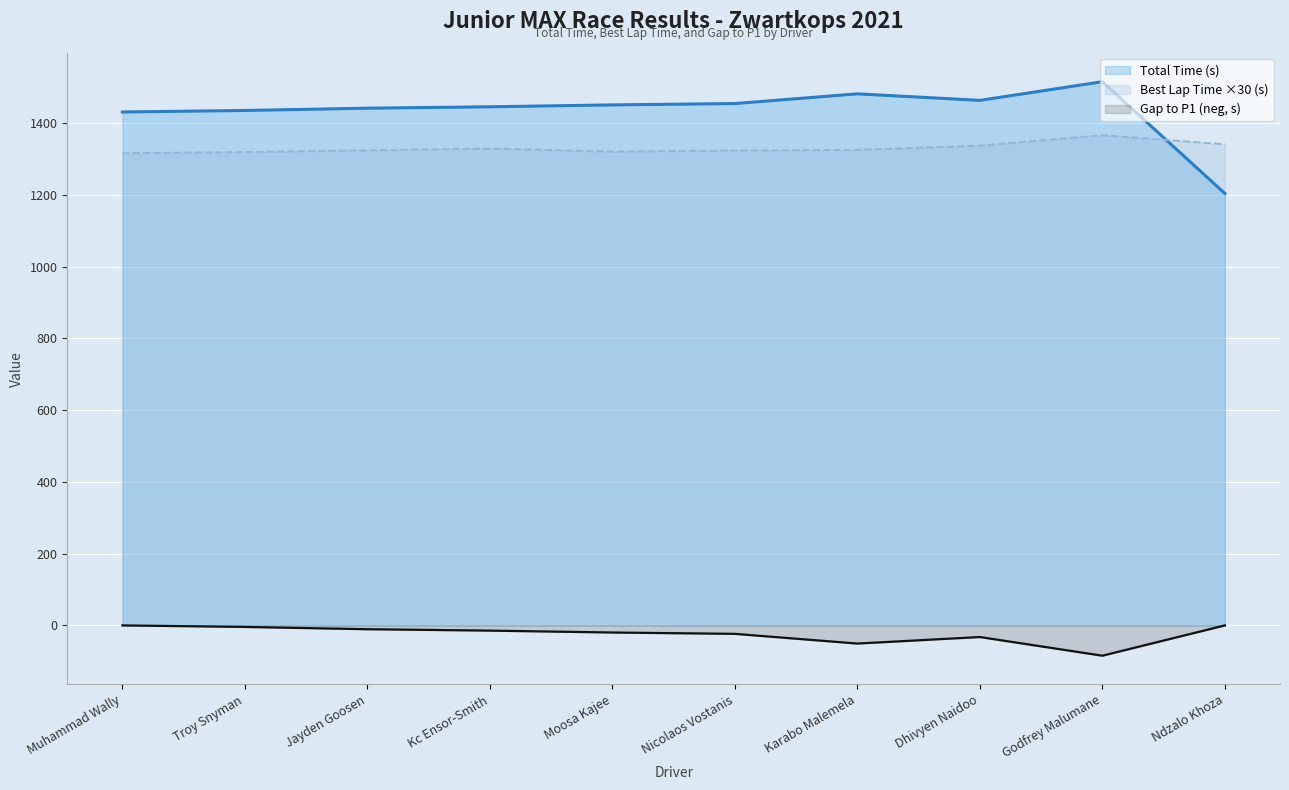

Which has a higher value, Troy Snyman or Godfrey Malumane?

Godfrey Malumane